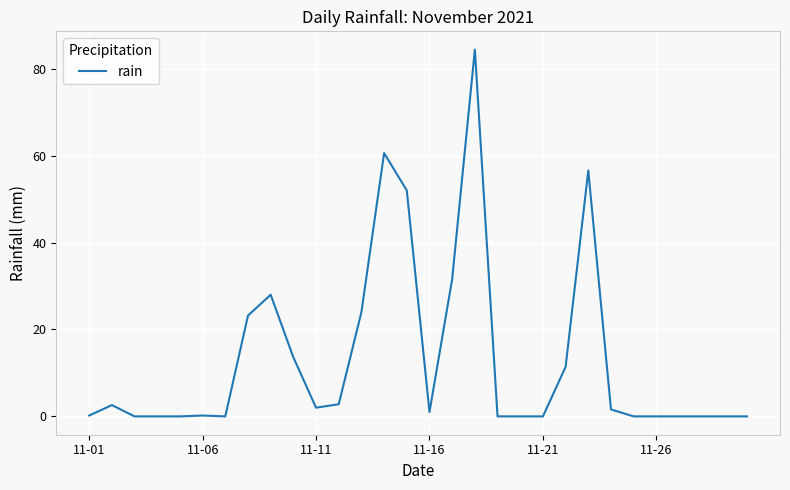

What is the greatest value displayed?

84.4